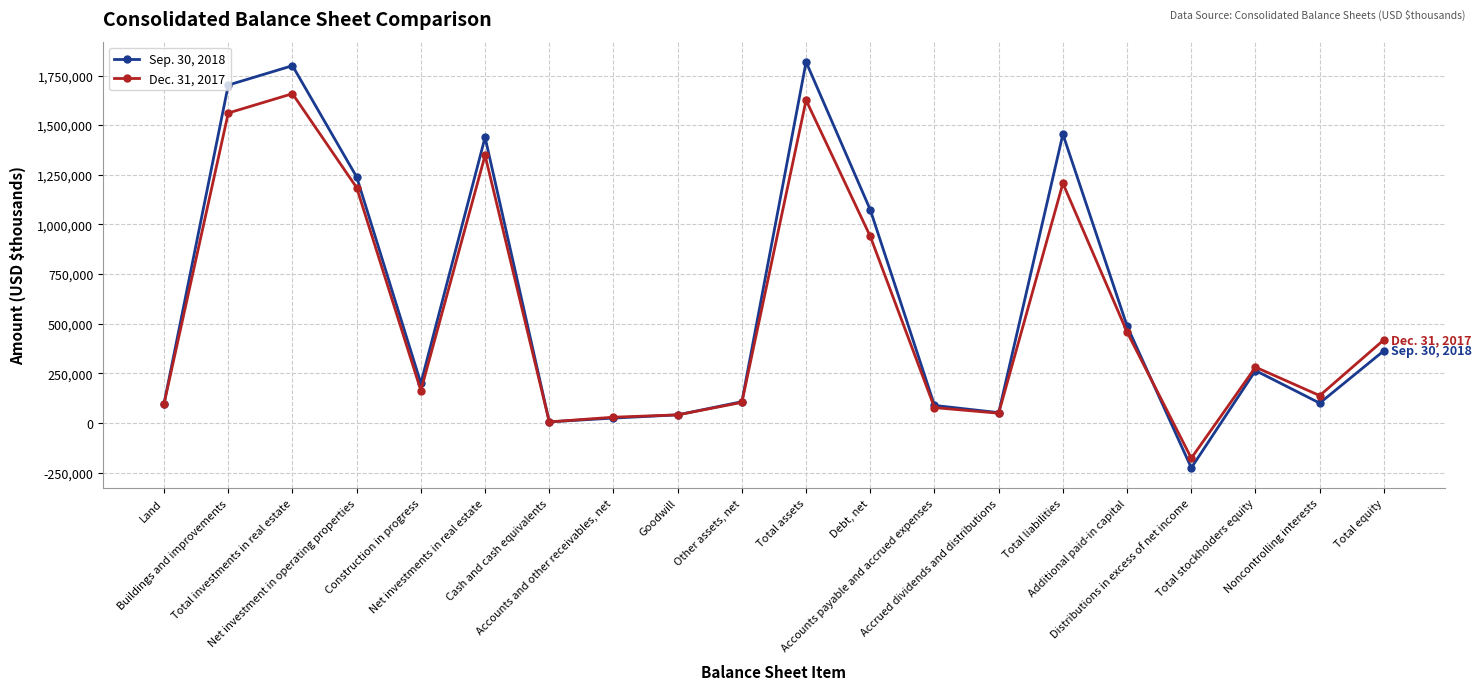

Count the number of data series in this chart.

2